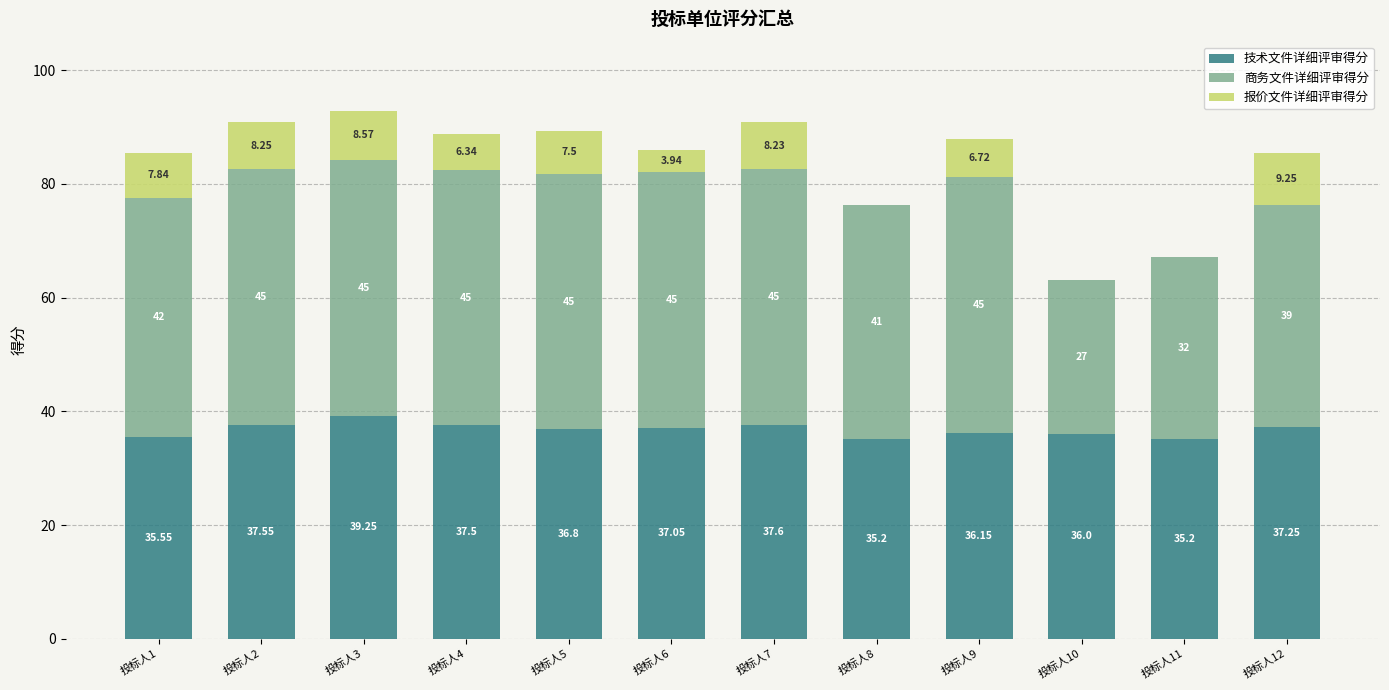

Where does the 技术文件详细评审得分 series first go above 37?

投标人2